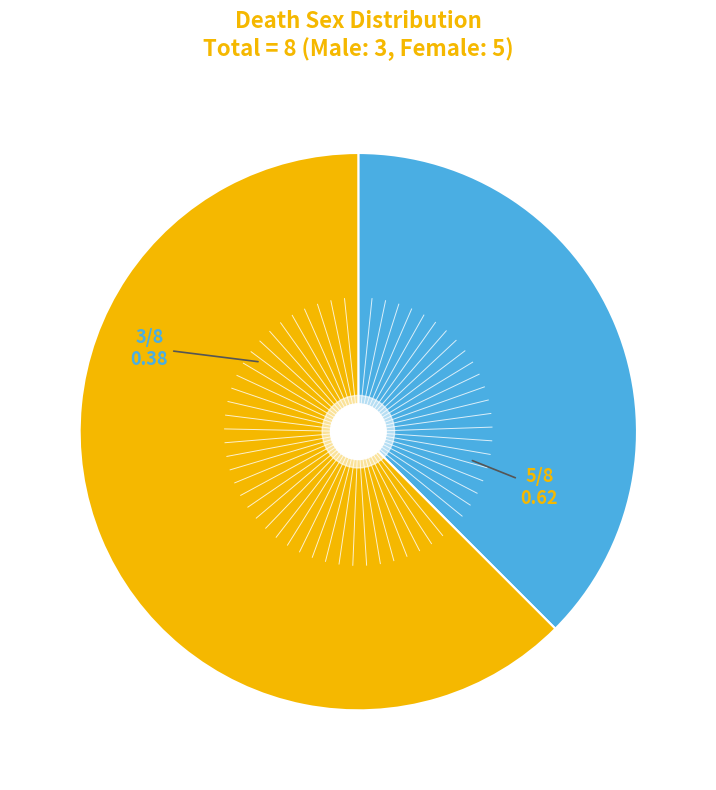

Is there a majority slice in this chart?

Yes